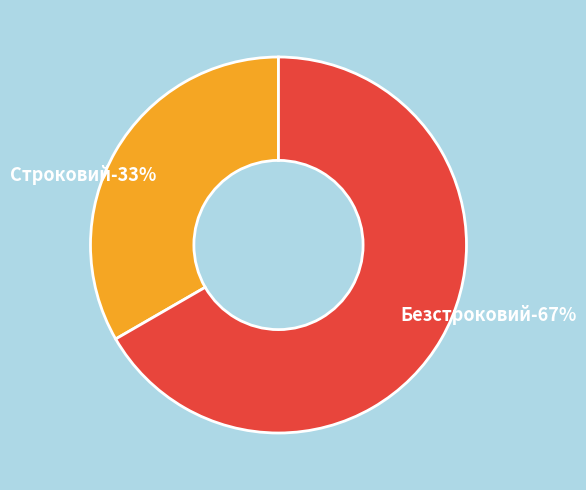

True or false: Строковий accounts for 33% of the total.

True